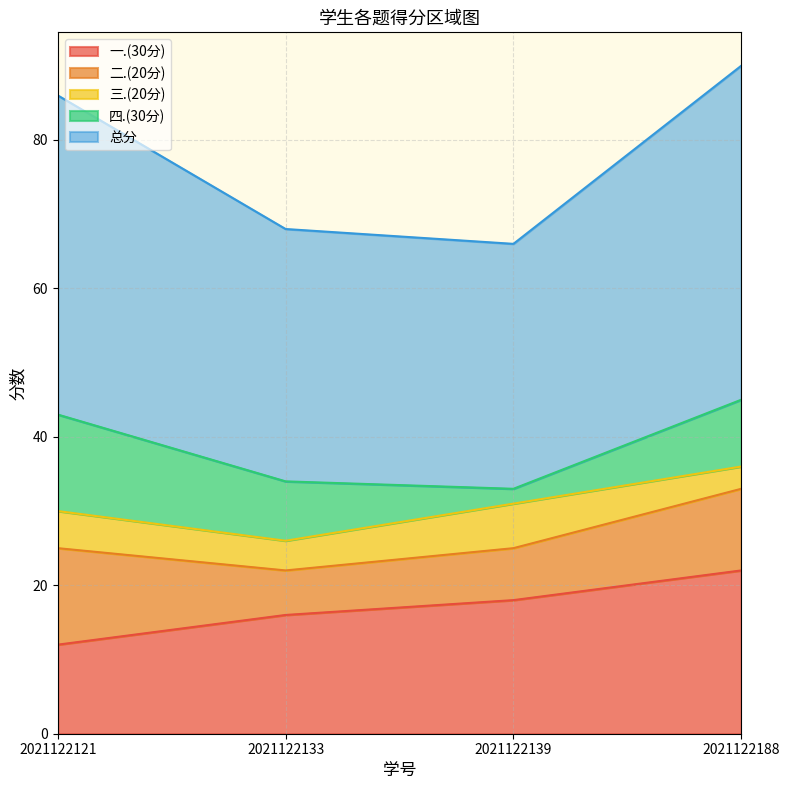

What is the total value across all series at 2021122133?

68